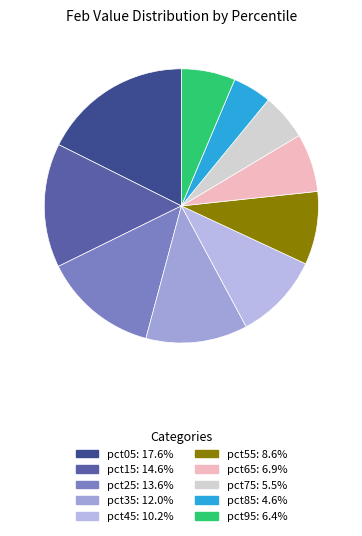

How many slices are in this pie chart?

10